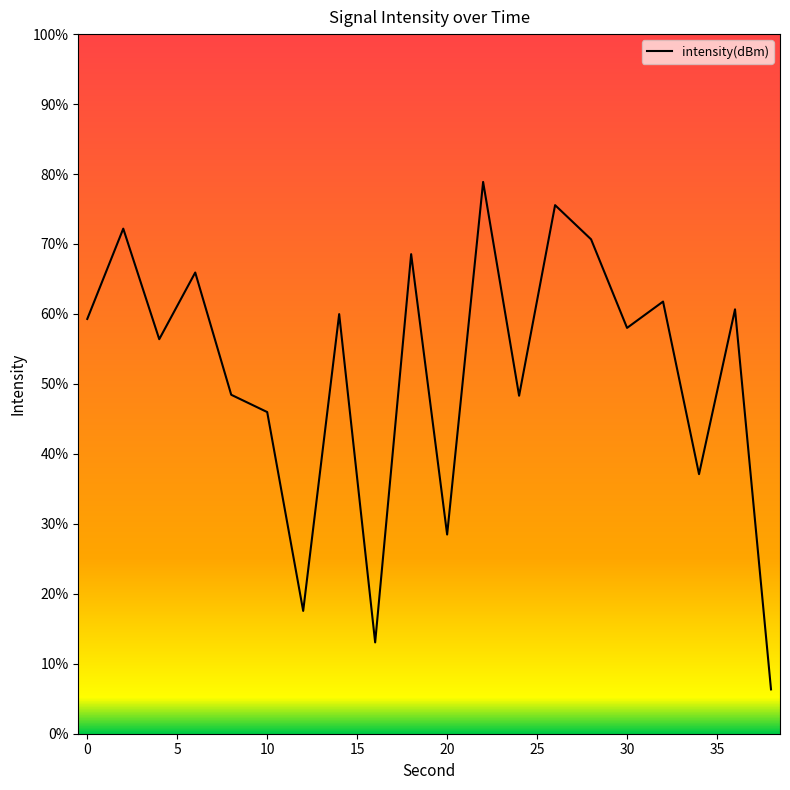

Is this an area chart (filled region under the line)?

No